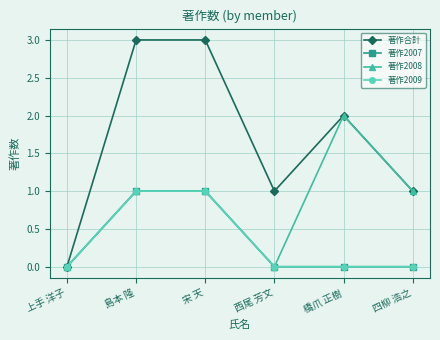

Does the chart have visible grid lines?

Yes